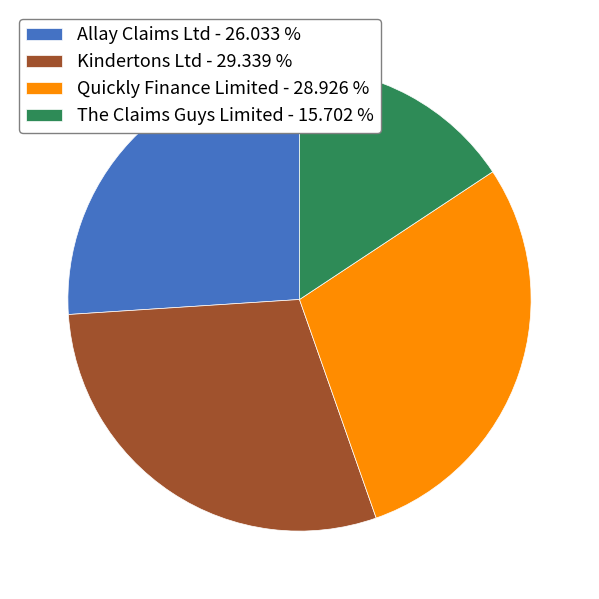

Which has a higher value, Allay Claims Ltd - 26.033 % or Kindertons Ltd - 29.339 %?

Kindertons Ltd - 29.339 %